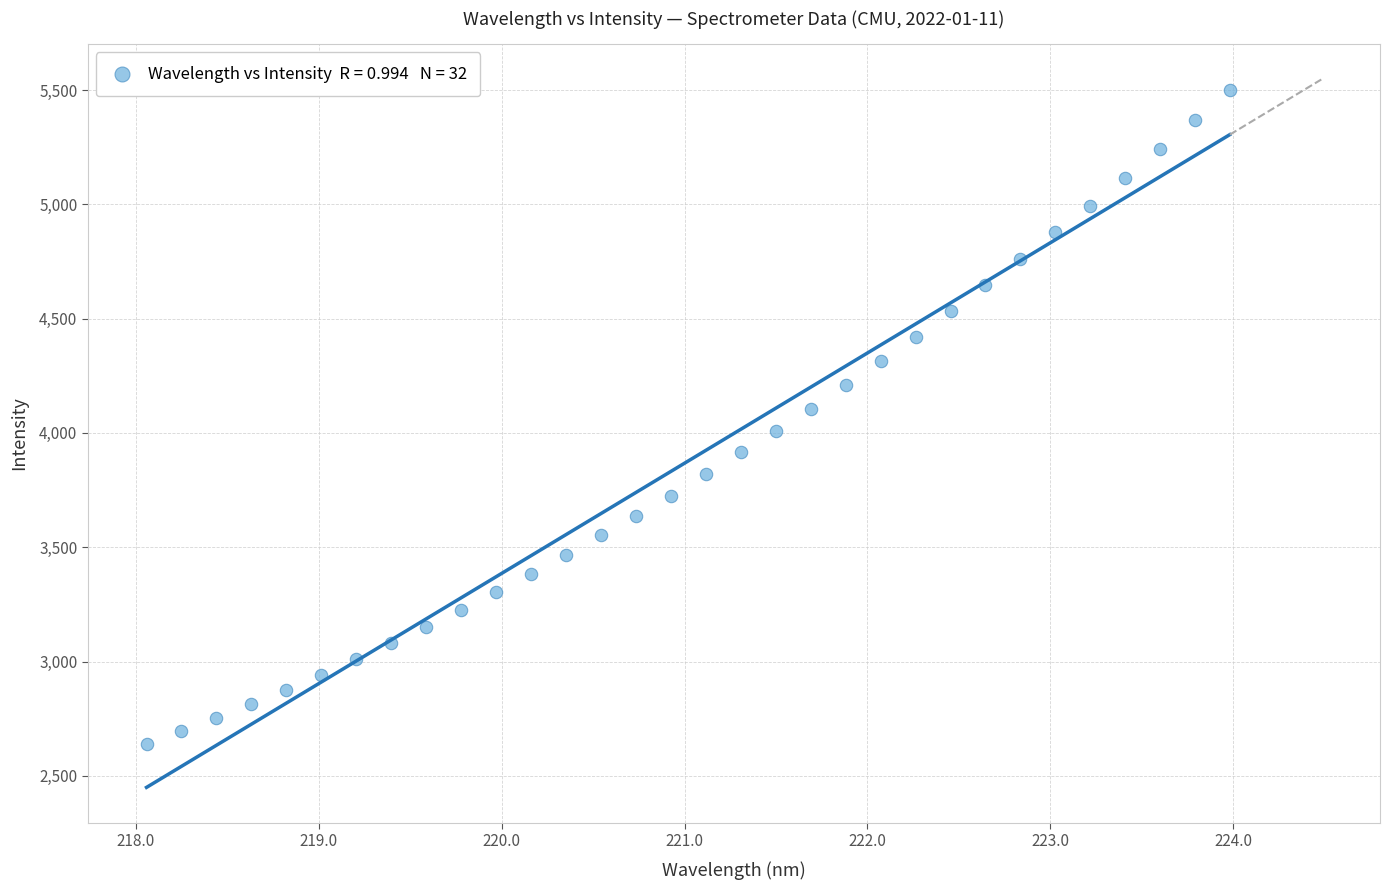

What is the range of X values (max minus min)?

5.9